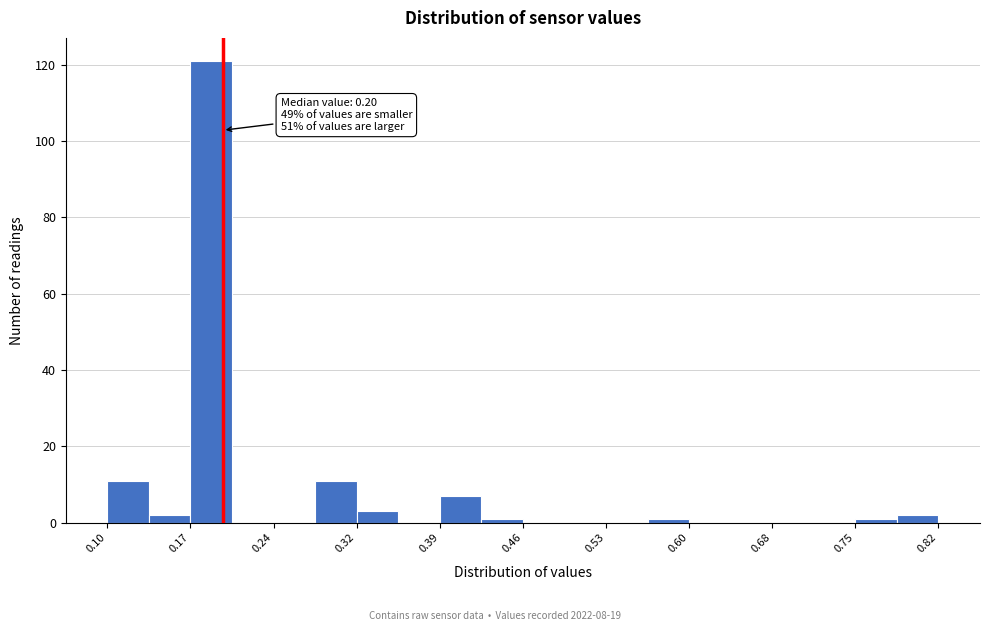

Around what value on the x-axis is the tallest bar? Give the approximate position of its centre, as read against the axis.

0.19